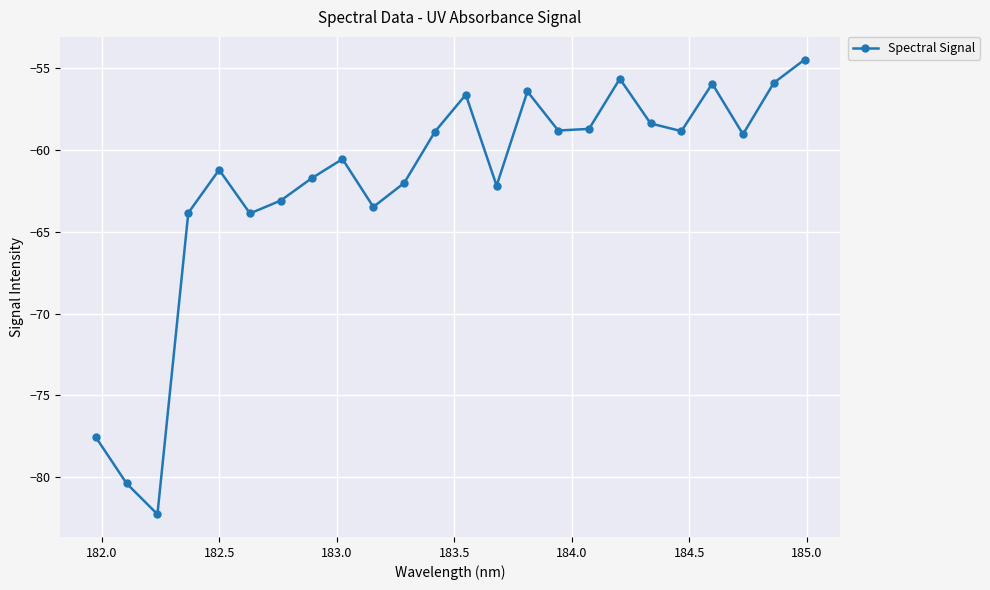

How many points are higher than both their immediate neighbors (excluding endpoints)?

6